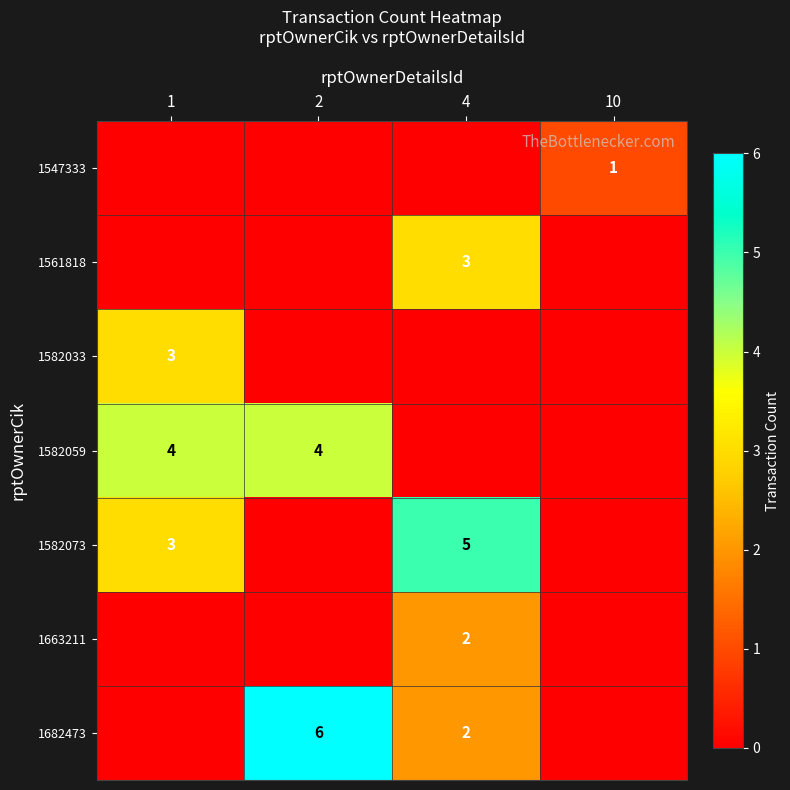

Is it true that 1582059 equals 6 at 2?

False